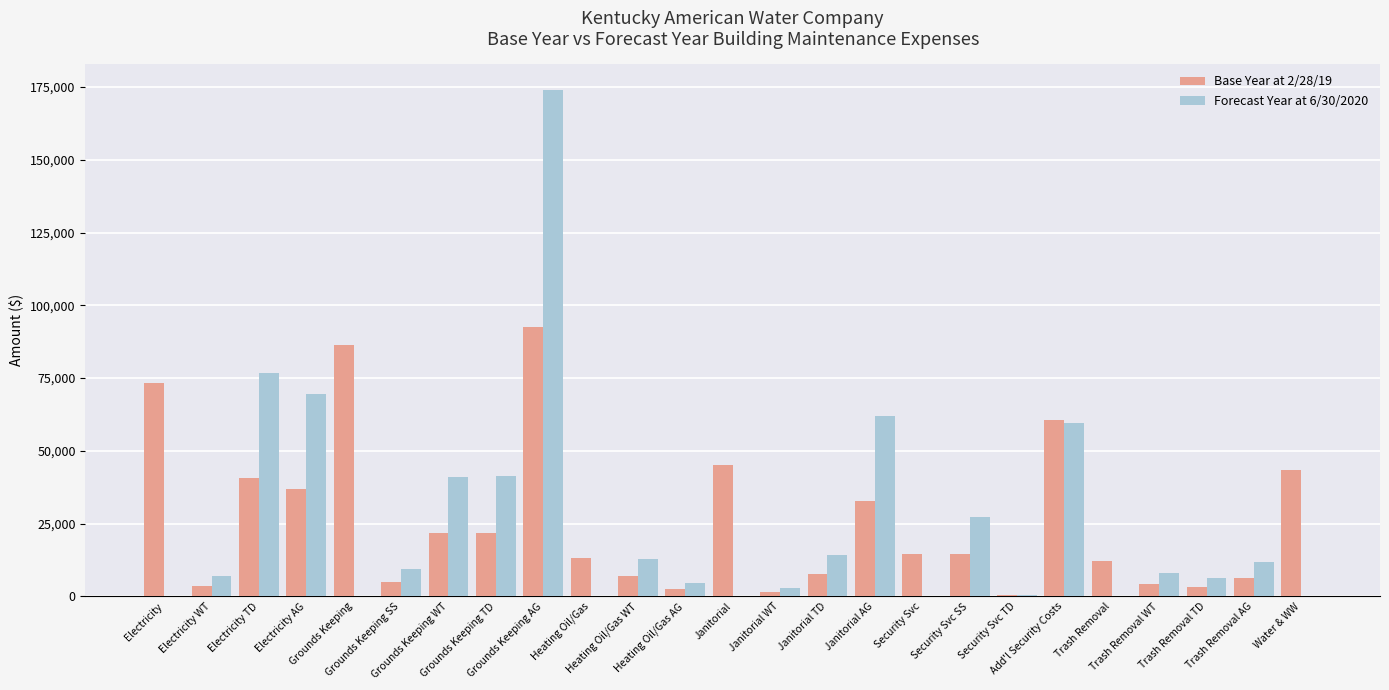

Which category has the lowest value across all series?

Electricity